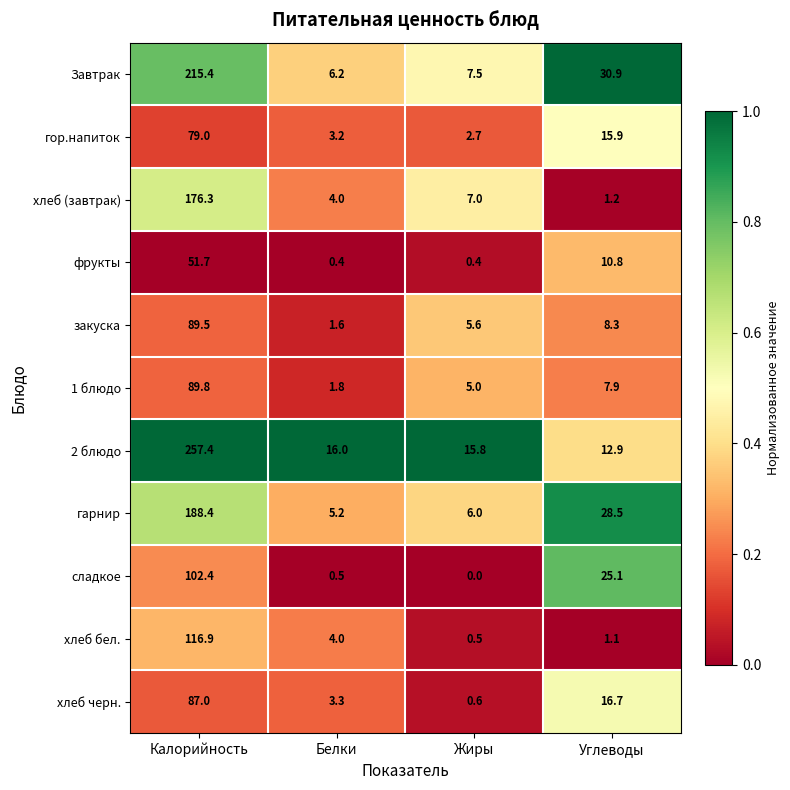

Is it true that 1 блюдо equals 55.1 at Калорийность?

False